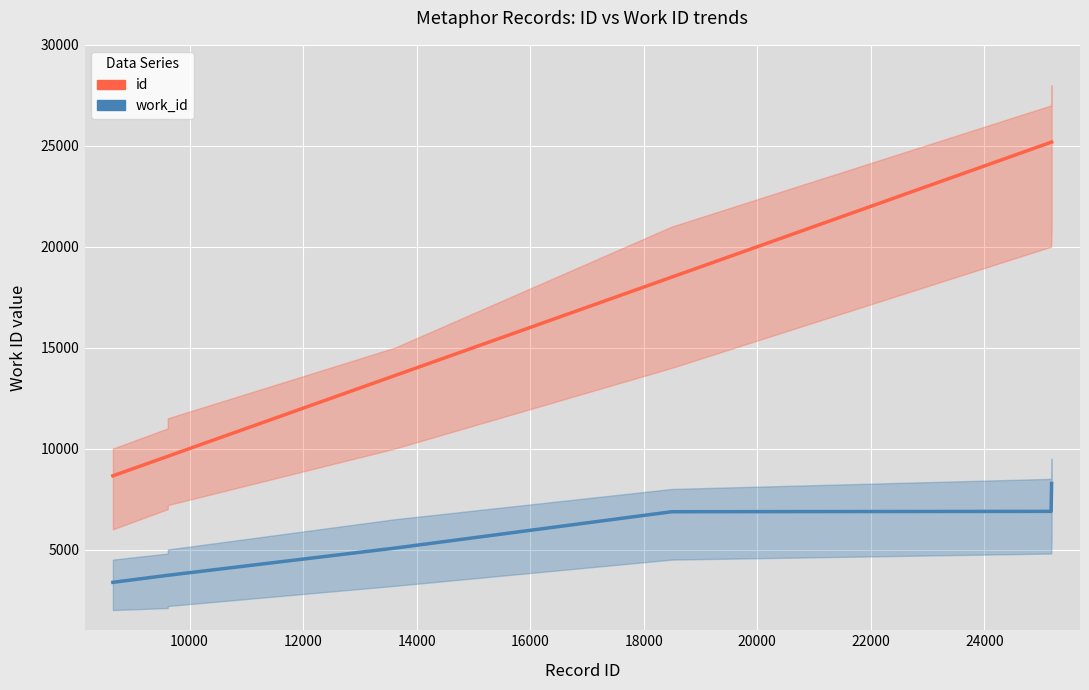

What is the value of the work_id point at the 5th from the left?

6872